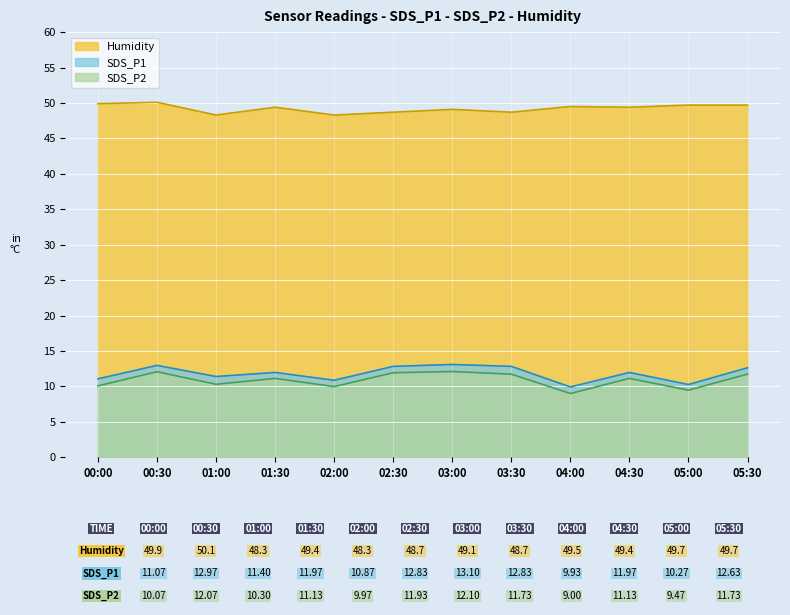

Count the number of categories in the chart.

12